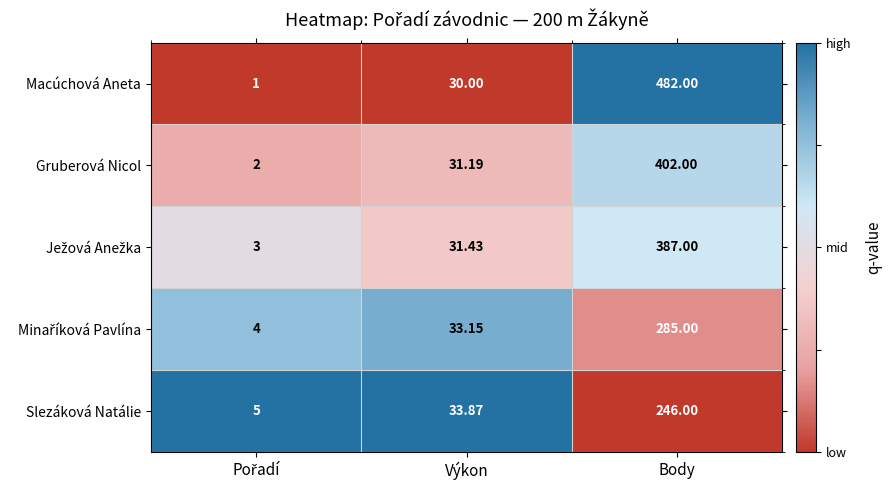

At which category is the sum across all series the highest?

Body